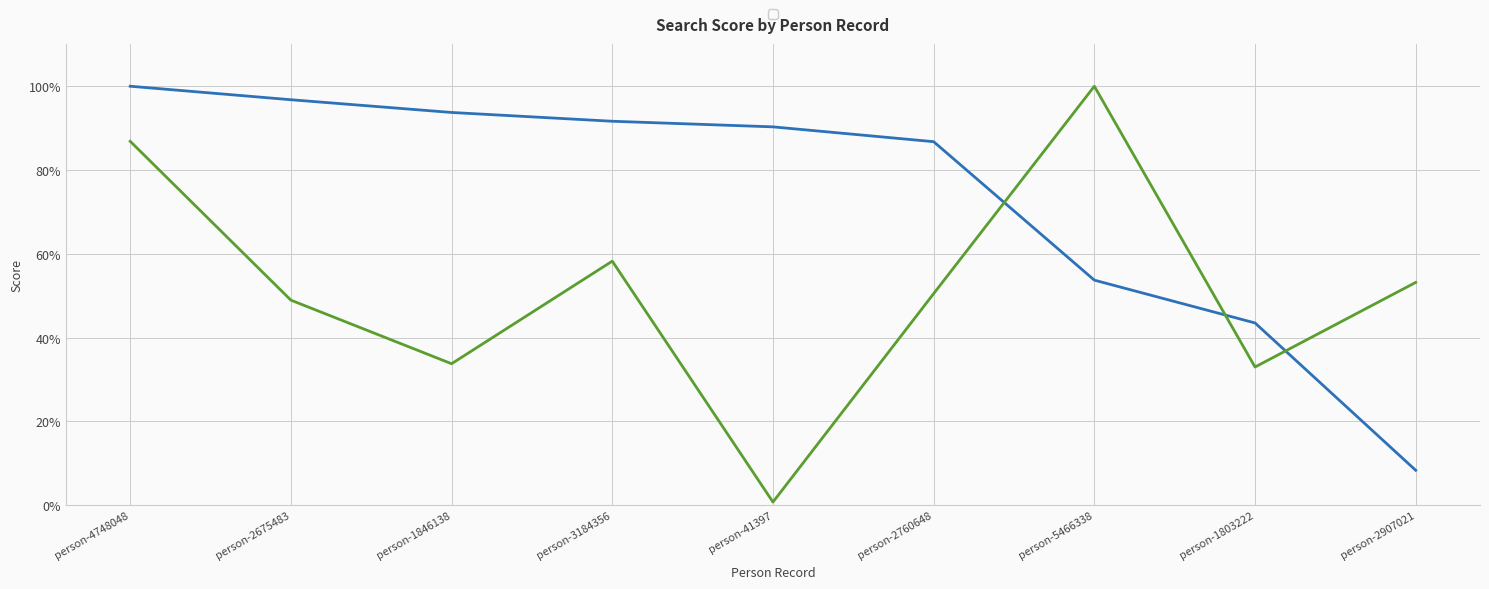

How many interior local peaks does the _source/admin/id (numeric) series have?

2